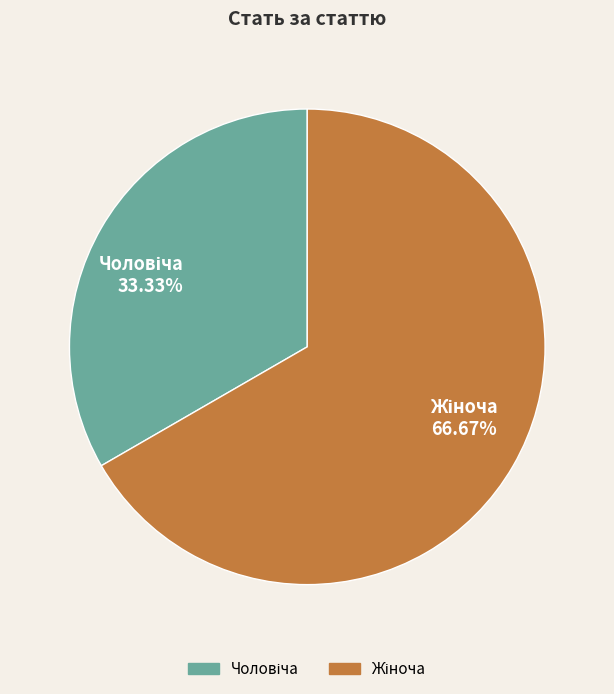

Is there a majority slice in this chart?

Yes